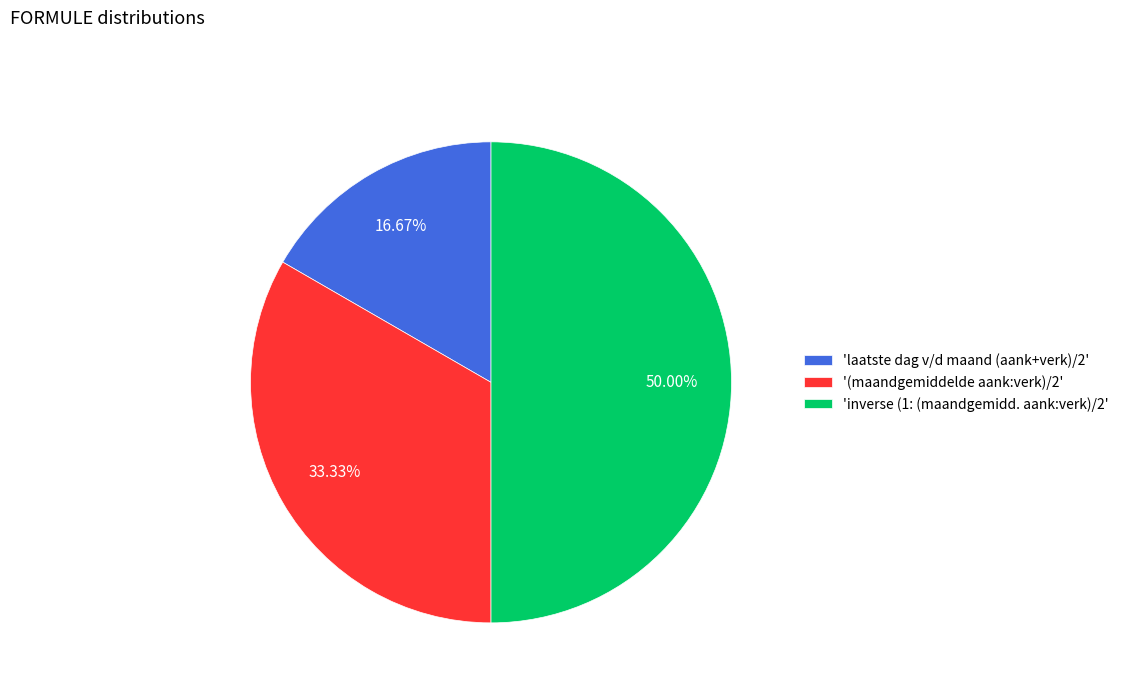

Which has a higher value, 'inverse (1: (maandgemidd. aank:verk)/2' or 'laatste dag v/d maand (aank+verk)/2'?

'inverse (1: (maandgemidd. aank:verk)/2'